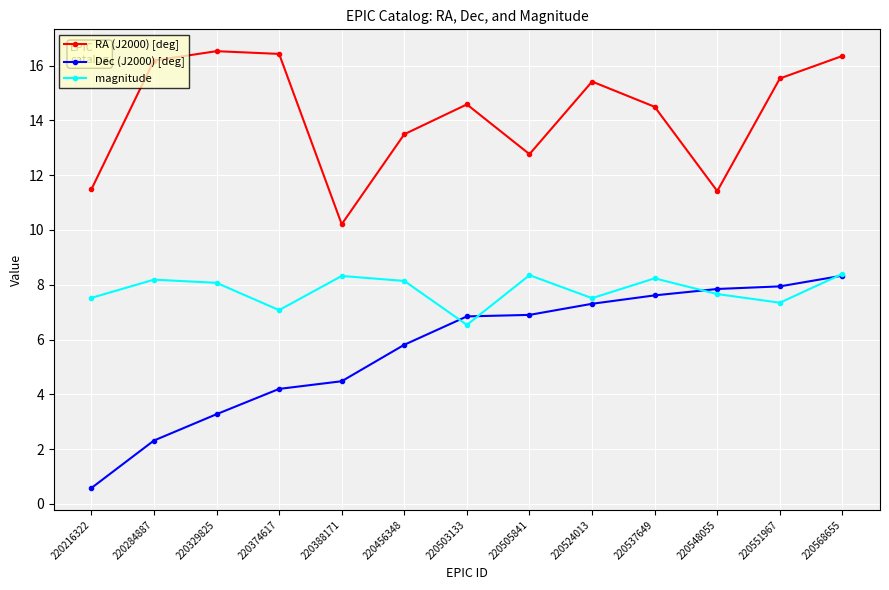

At which category is the sum across all series the highest?

220568655